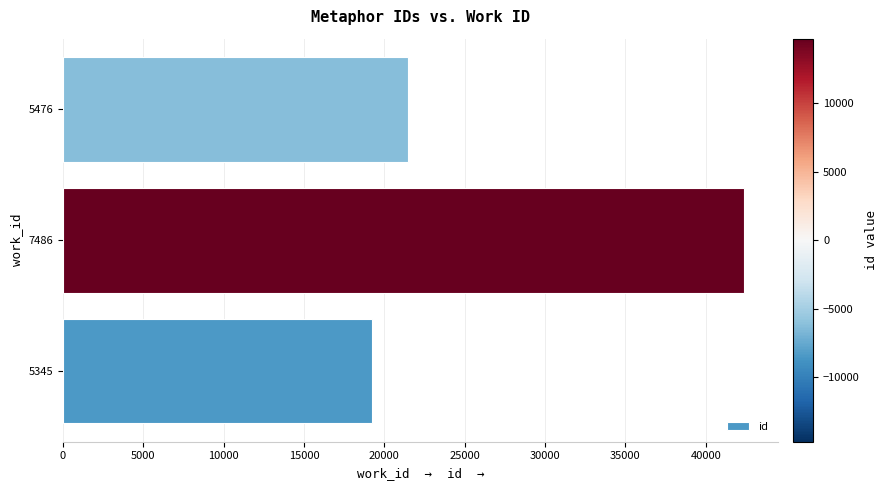

What is the sum of all values?

83062